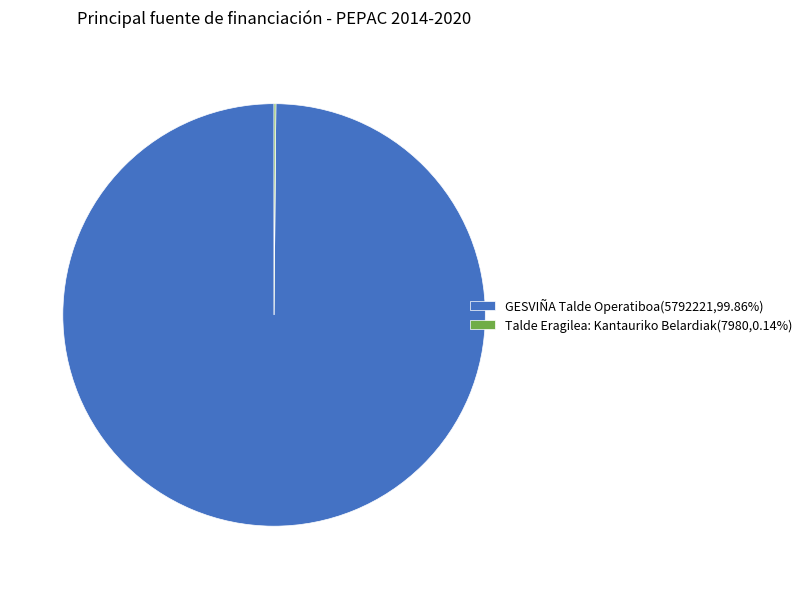

Is there a majority slice in this chart?

Yes